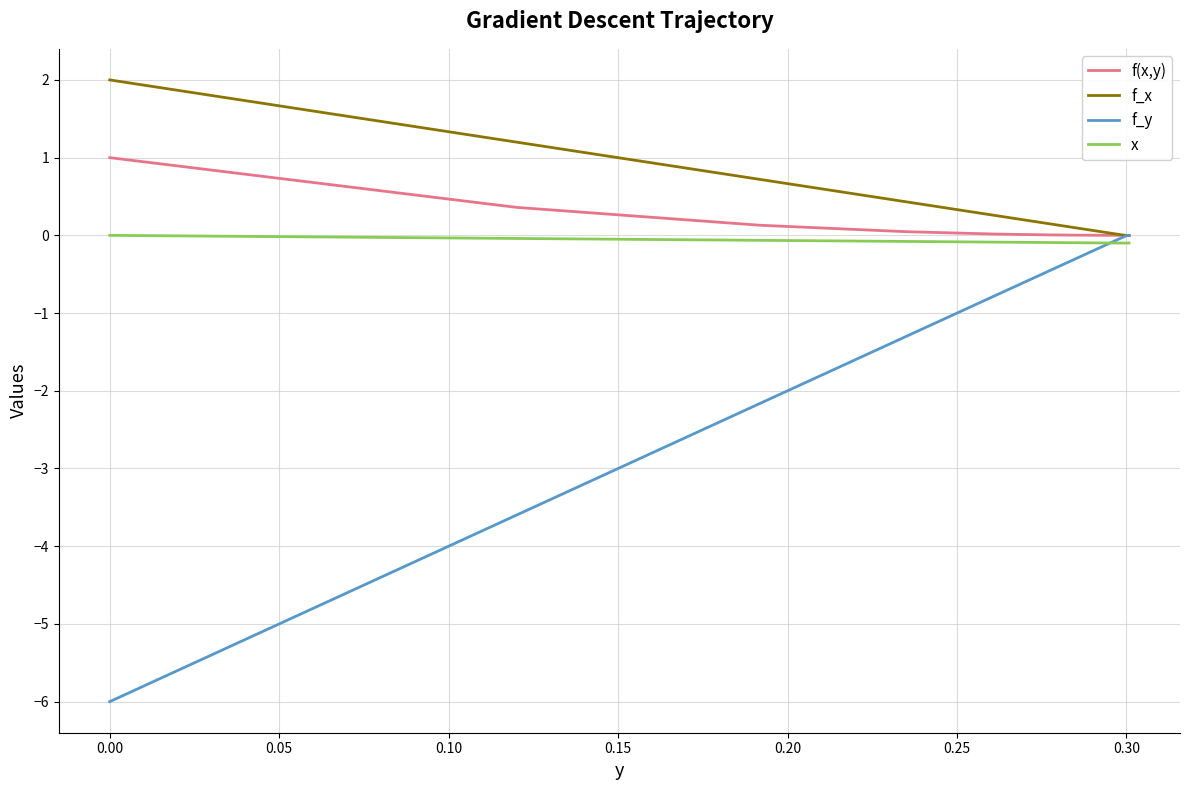

What is the value of the f_y point at the 6th from the left?

-0.5